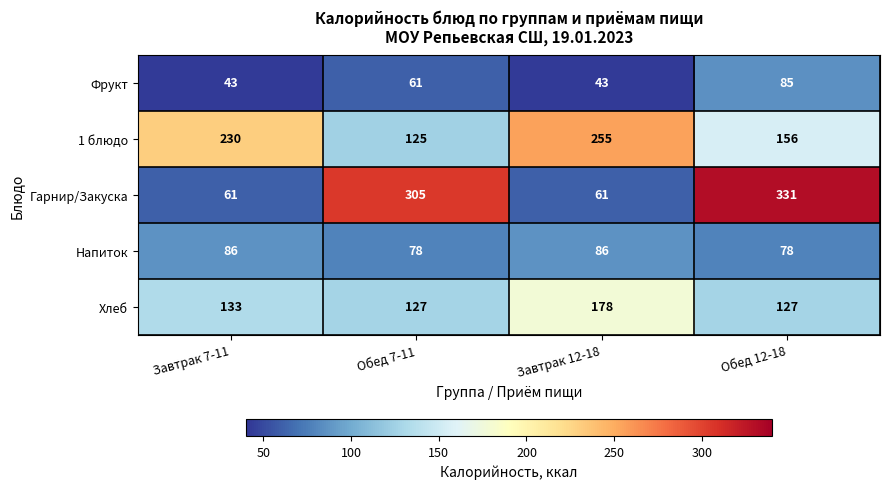

Reading left to right, extract all data points from this chart.

Фрукт: 43	61	43	85
1 блюдо: 230	125	255	156
Гарнир/Закуска: 61	305	61	331
Напиток: 86	78	86	78
Хлеб: 133	127	178	127